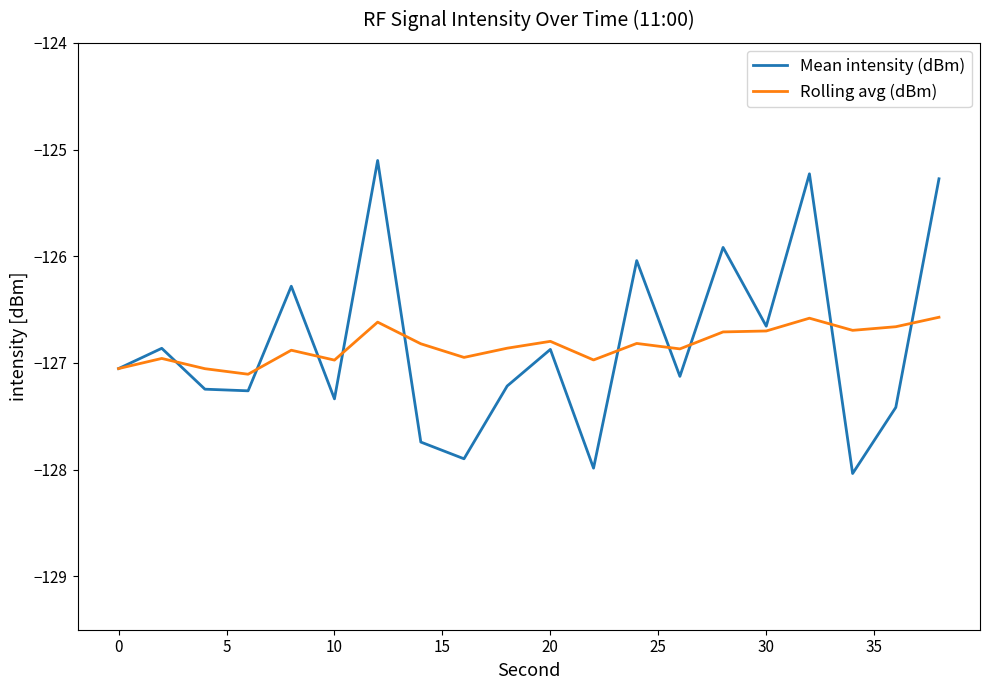

What are all the series names shown in the legend?

Mean intensity (dBm), Rolling avg (dBm)